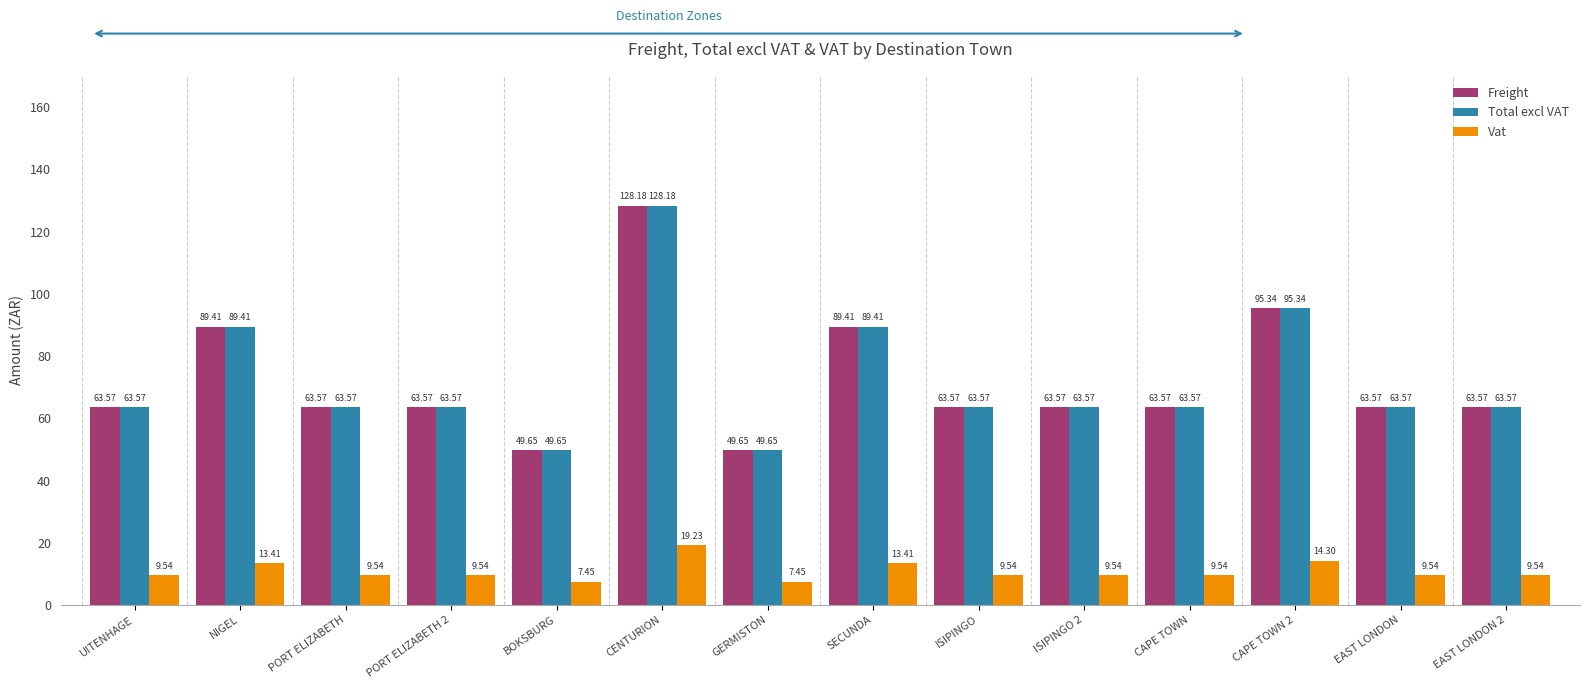

The Total excl VAT series shows 40.2 at CAPE TOWN. True or false?

False